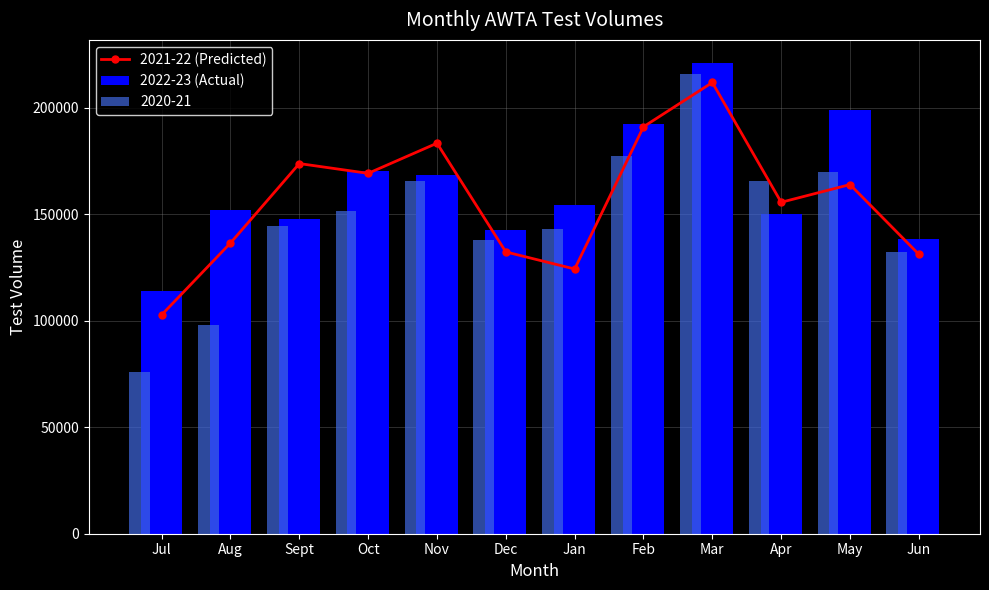

At how many categories does at least one series exceed 205739?

1